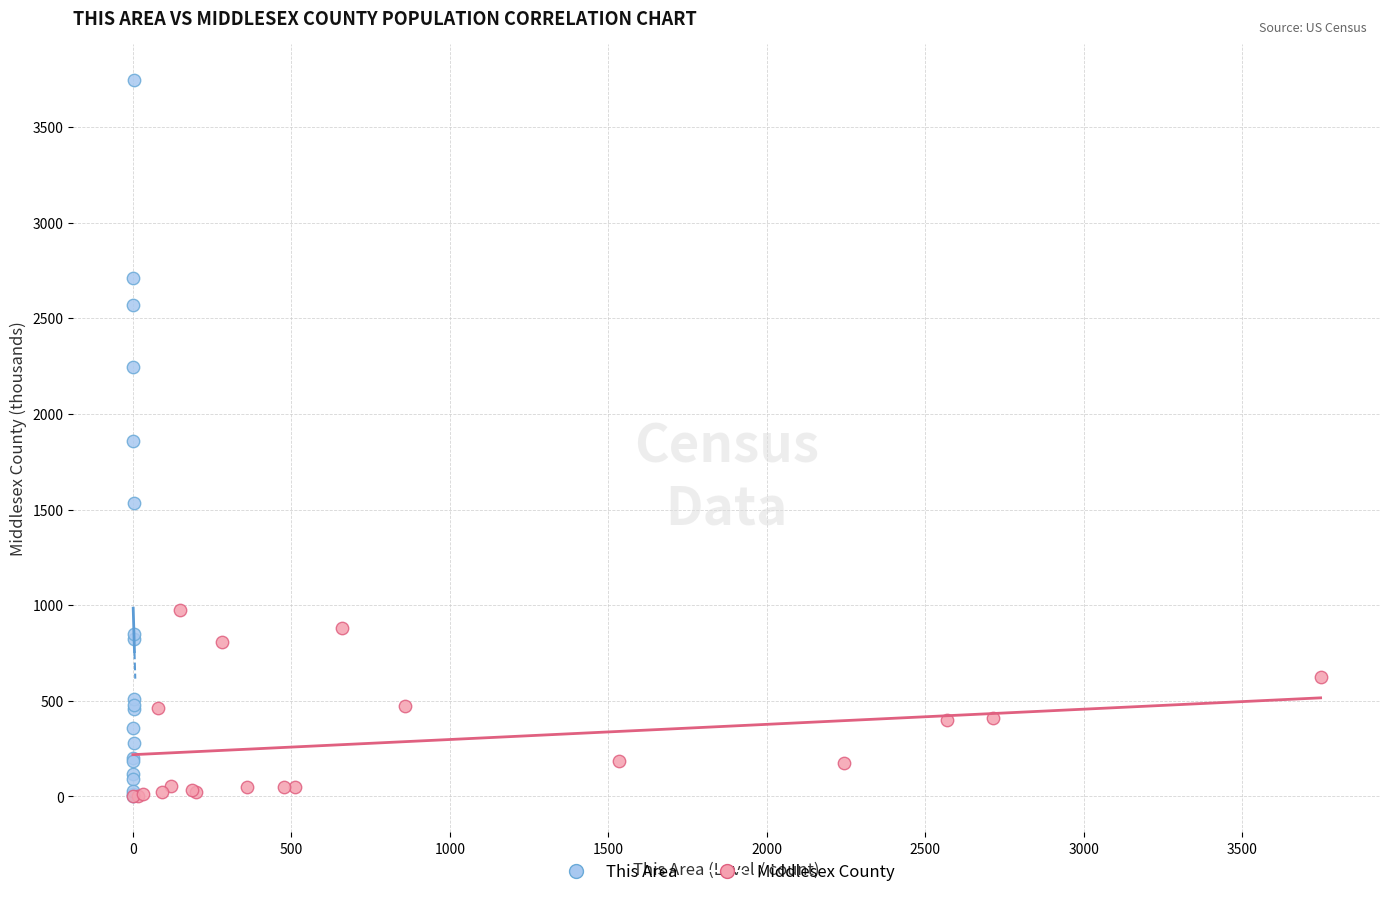

Which series has the widest spread of Y values?

This Area